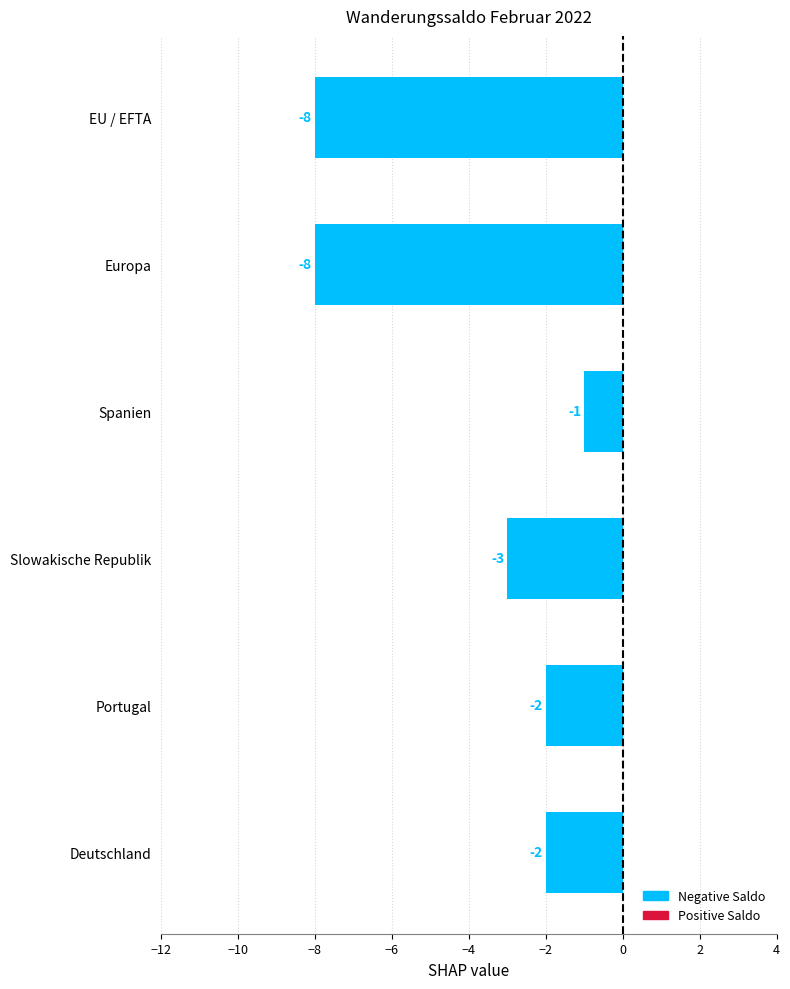

Where is the data nearest to the value -4?

Slowakische Republik